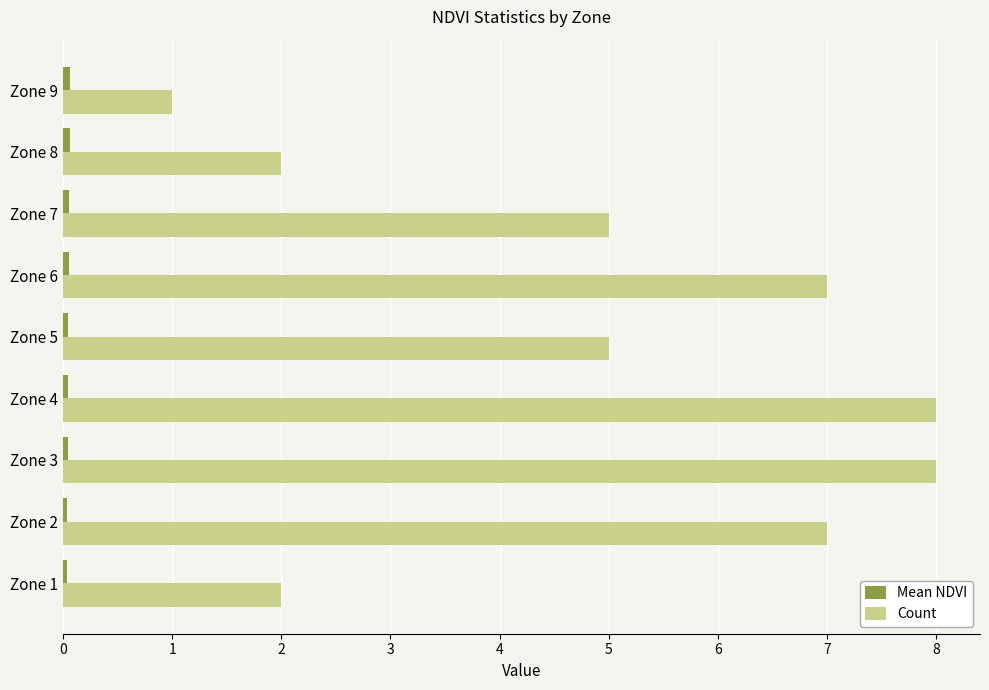

Which series has the largest total across all categories?

Count